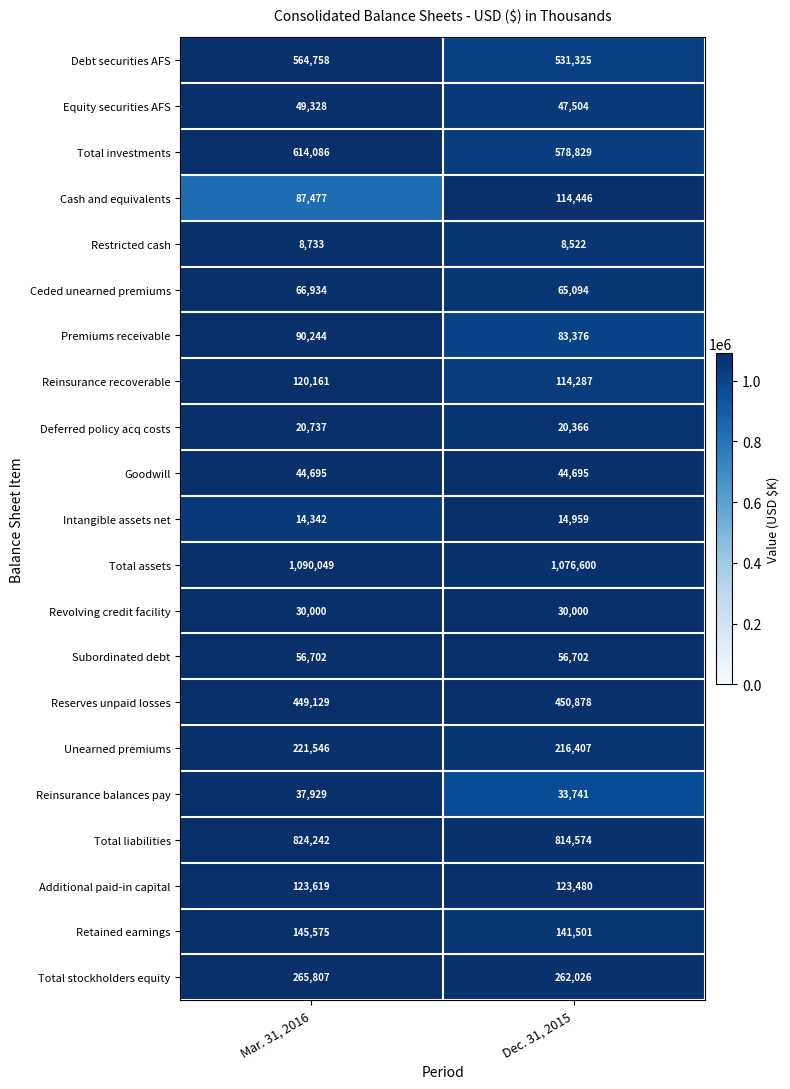

At which category is the sum across all series the highest?

Mar. 31, 2016